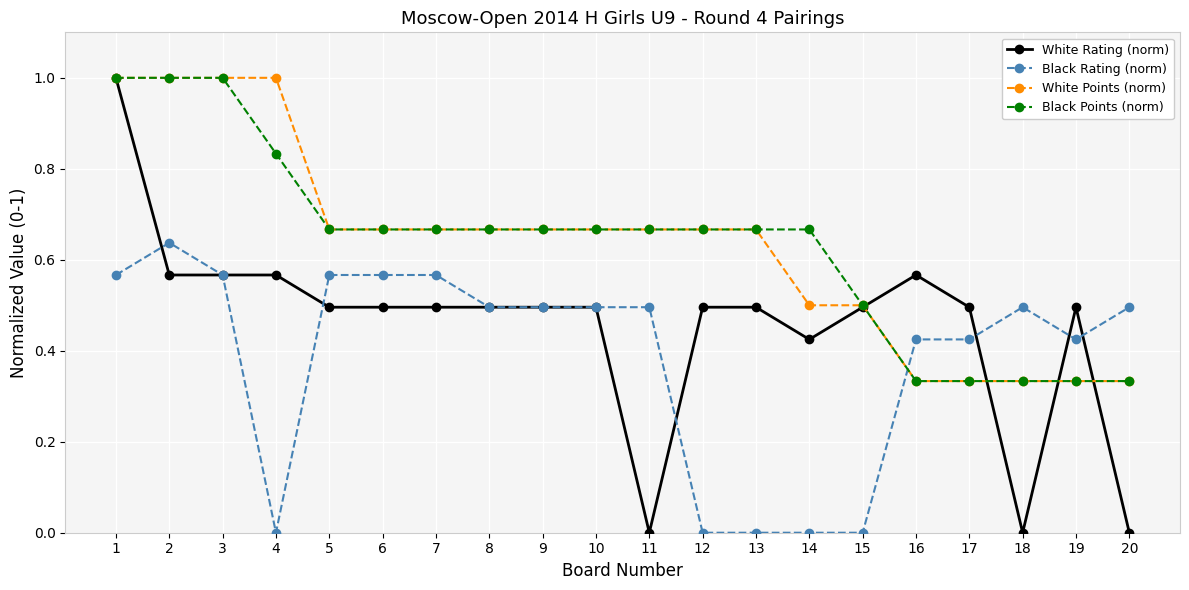

What is the total value across all series at 5?

2.4